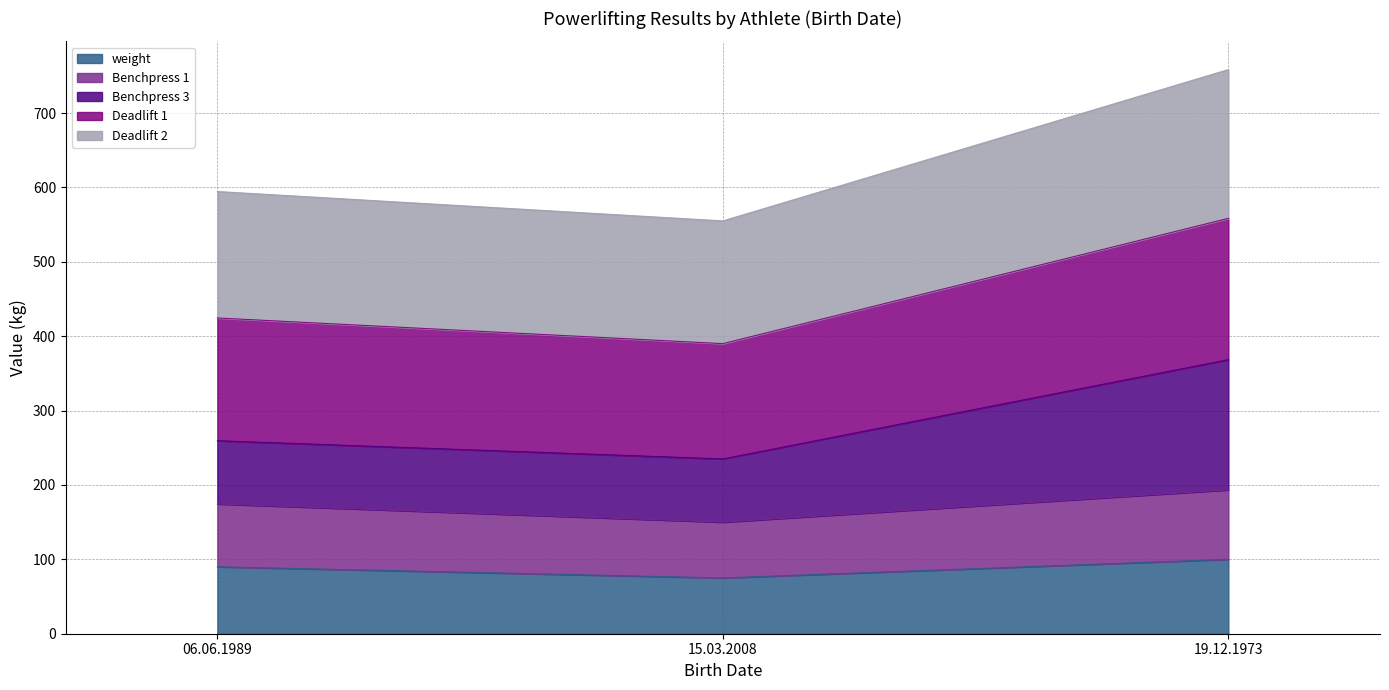

What is the label of the 2nd point from the right?

15.03.2008